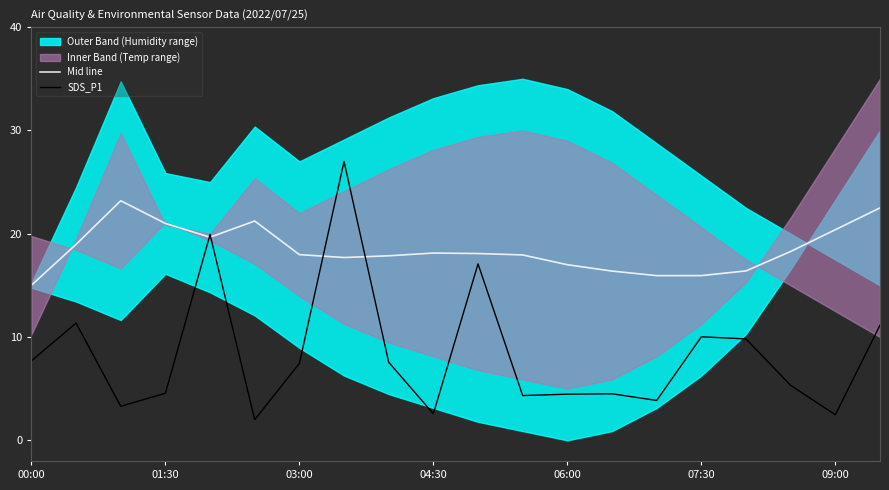

True or false: Mid line and SDS_P1 cross at least once.

True